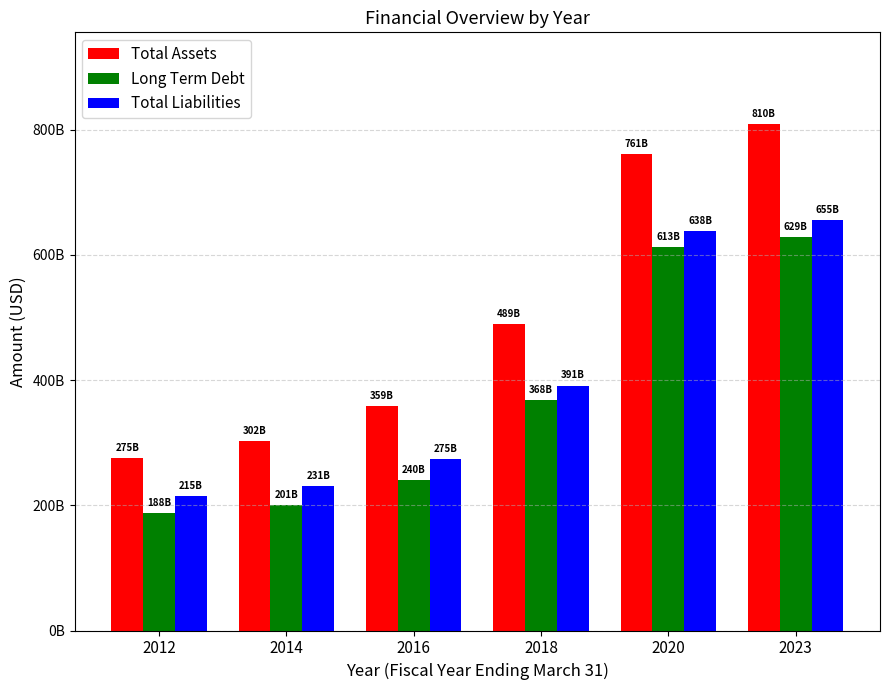

Is the value of Long Term Debt at 2012 greater than the value of Total Assets at 2018?

No